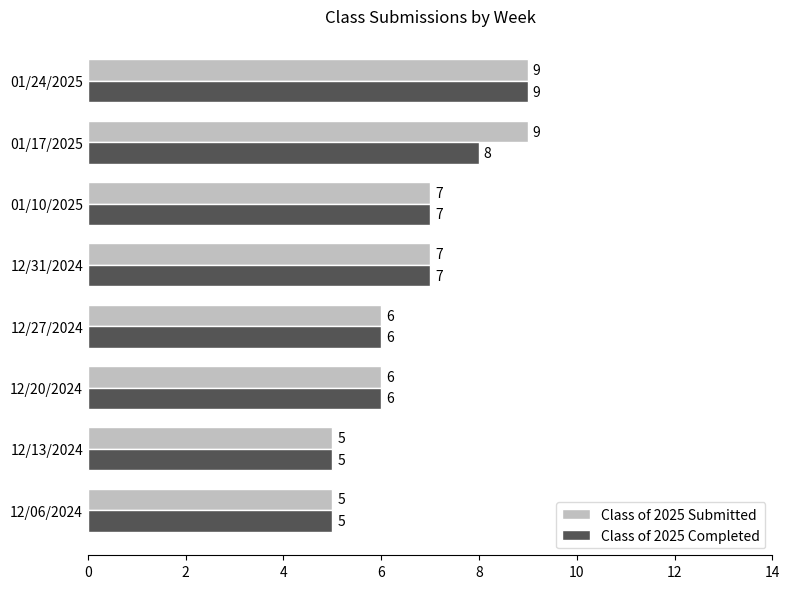

What is the total value across all series at 12/31/2024?

14